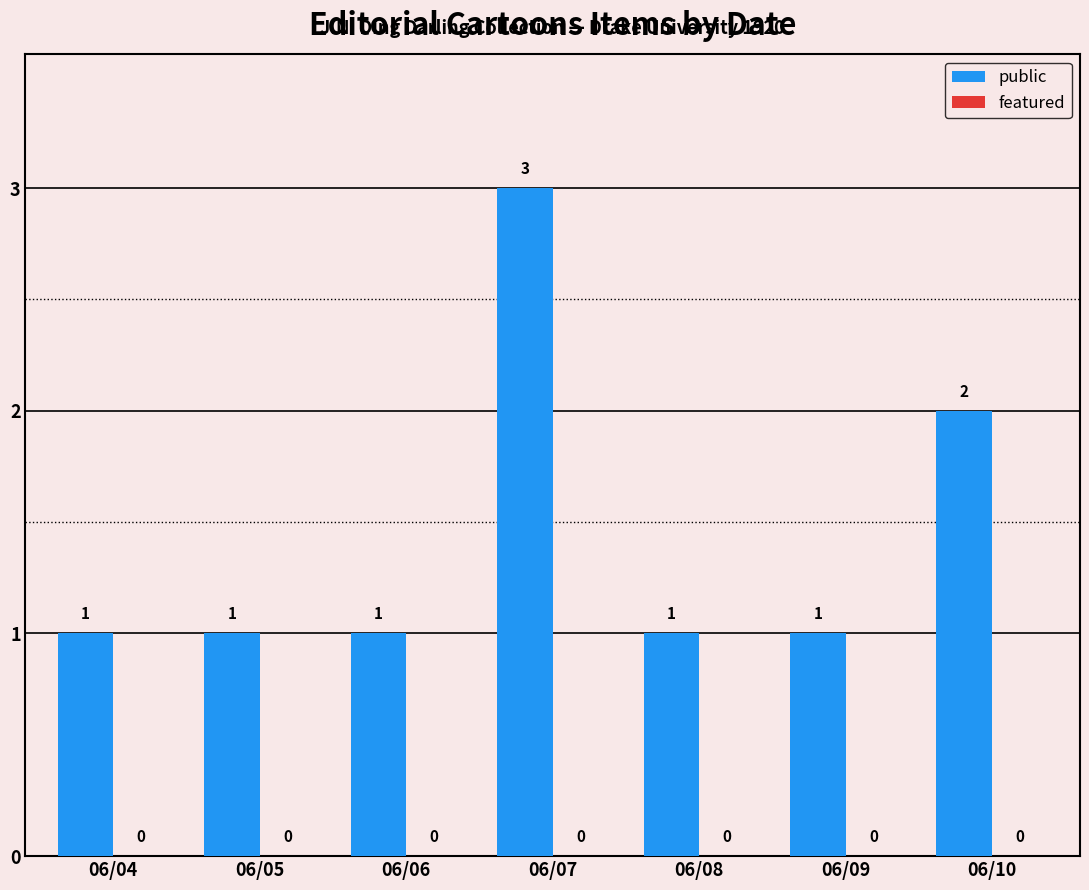

At which label is the value closest to 2?

06/10